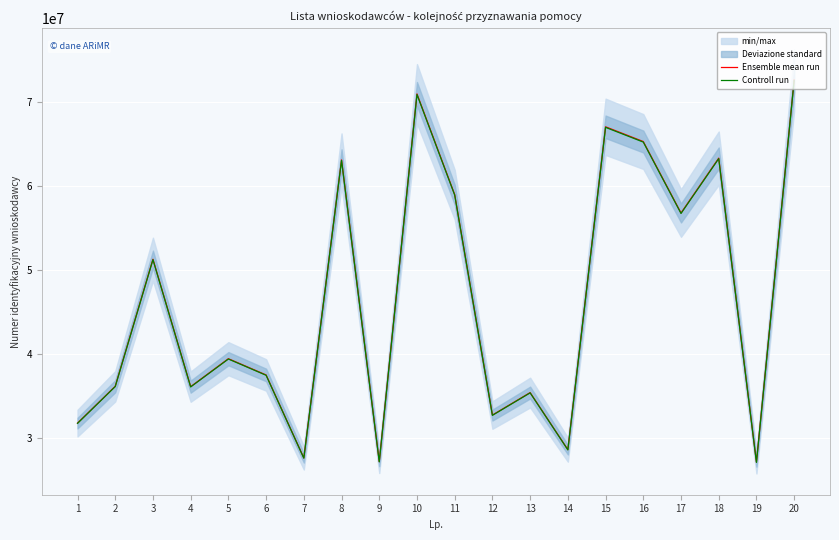

At which category is the sum across all series the highest?

20